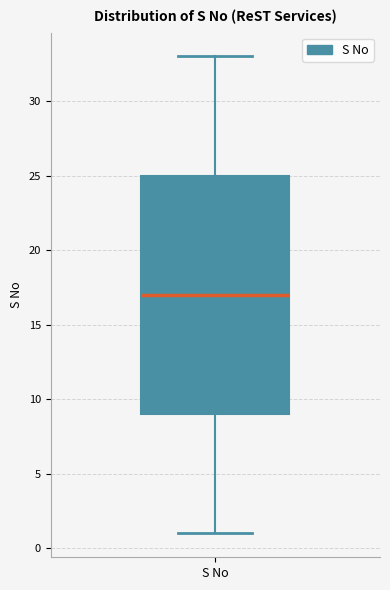

Where does the lower whisker of the box for S No end on the y-axis? The values are not printed on the chart, so give them approximately, as read against the axis.

1